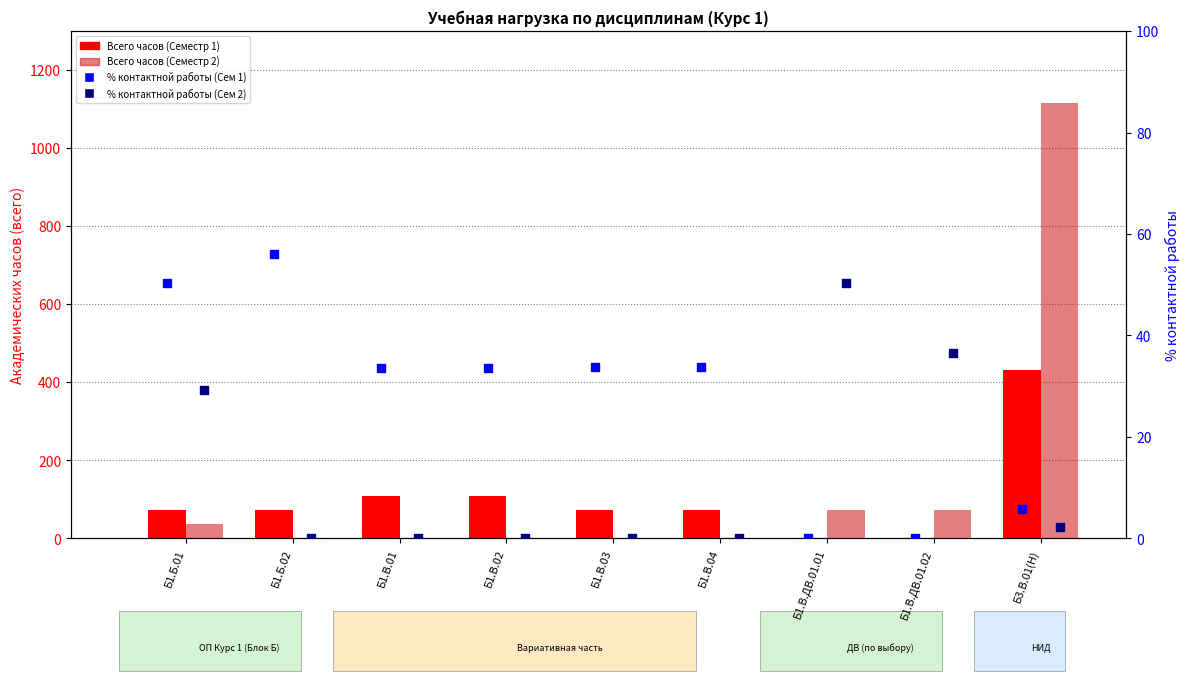

At which category is the sum across all series the highest?

Б3.В.01(Н)